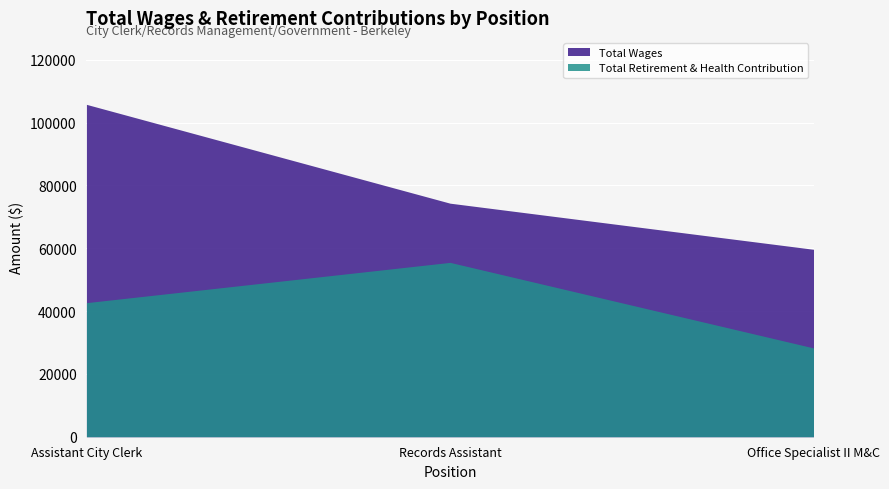

What are all the series names shown in the legend?

Total Wages, Total Retirement & Health Contribution